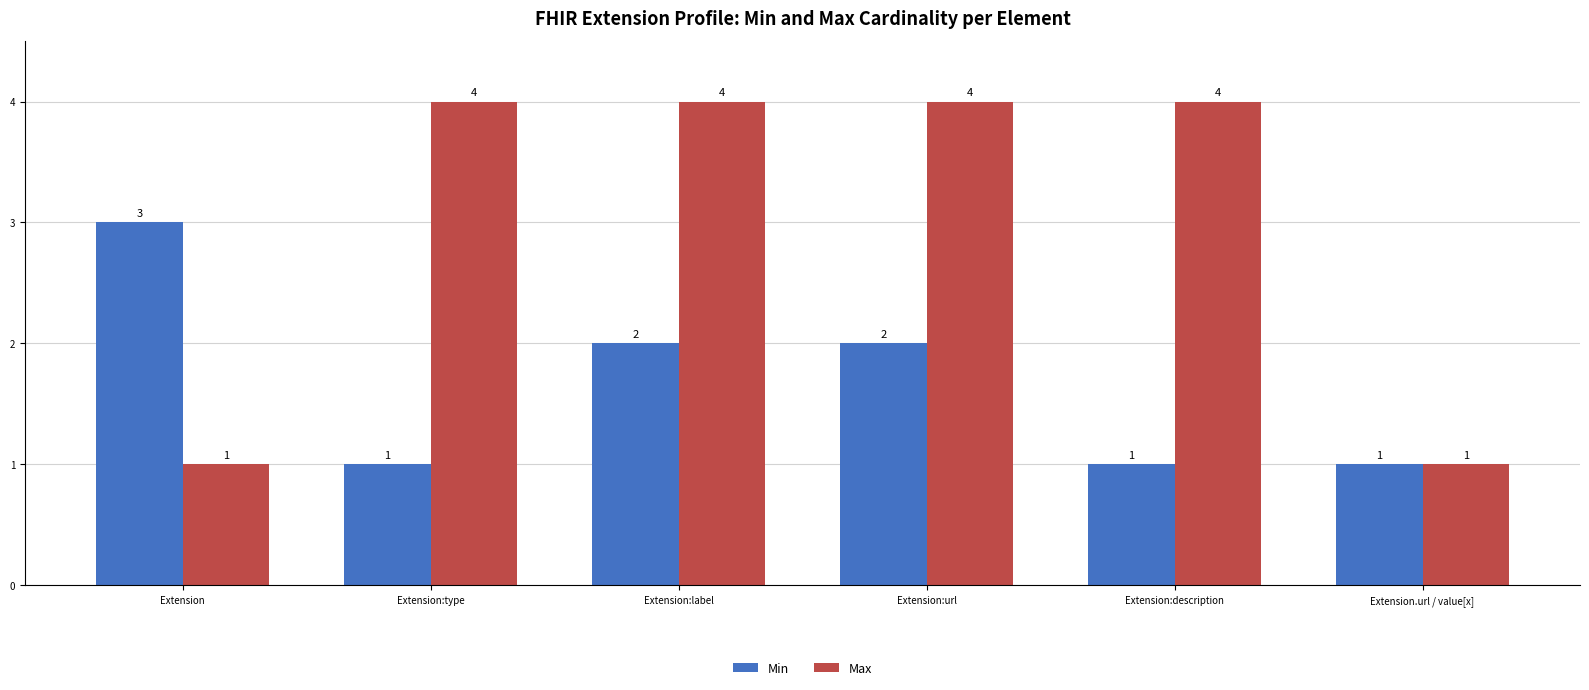

At which label does Min first exceed 2?

Extension